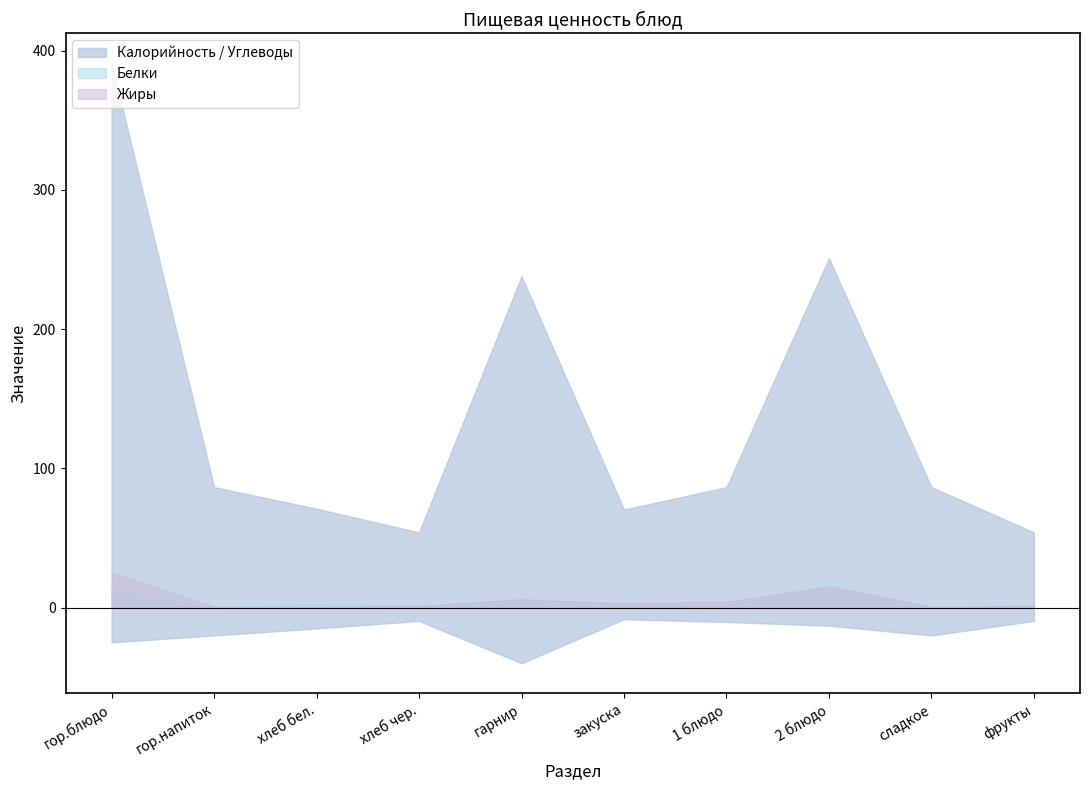

Does the chart display data point markers on the line(s)?

No